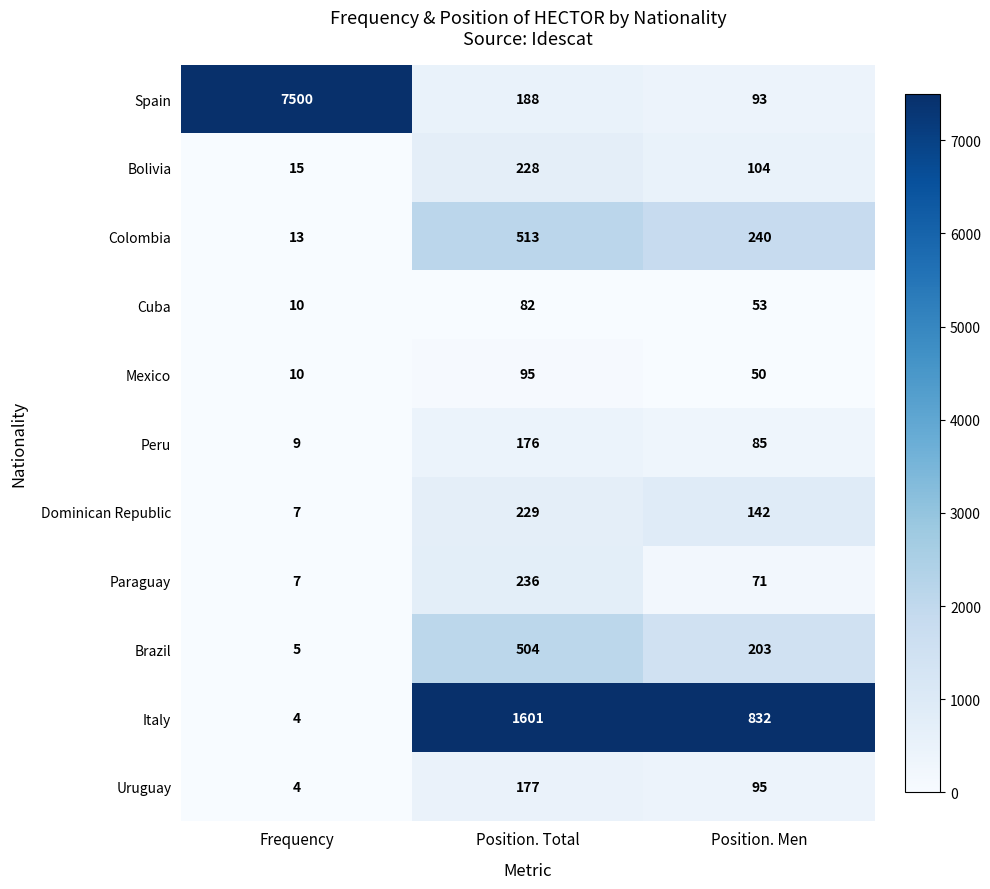

Is it true that Spain equals 11715 at Frequency?

False